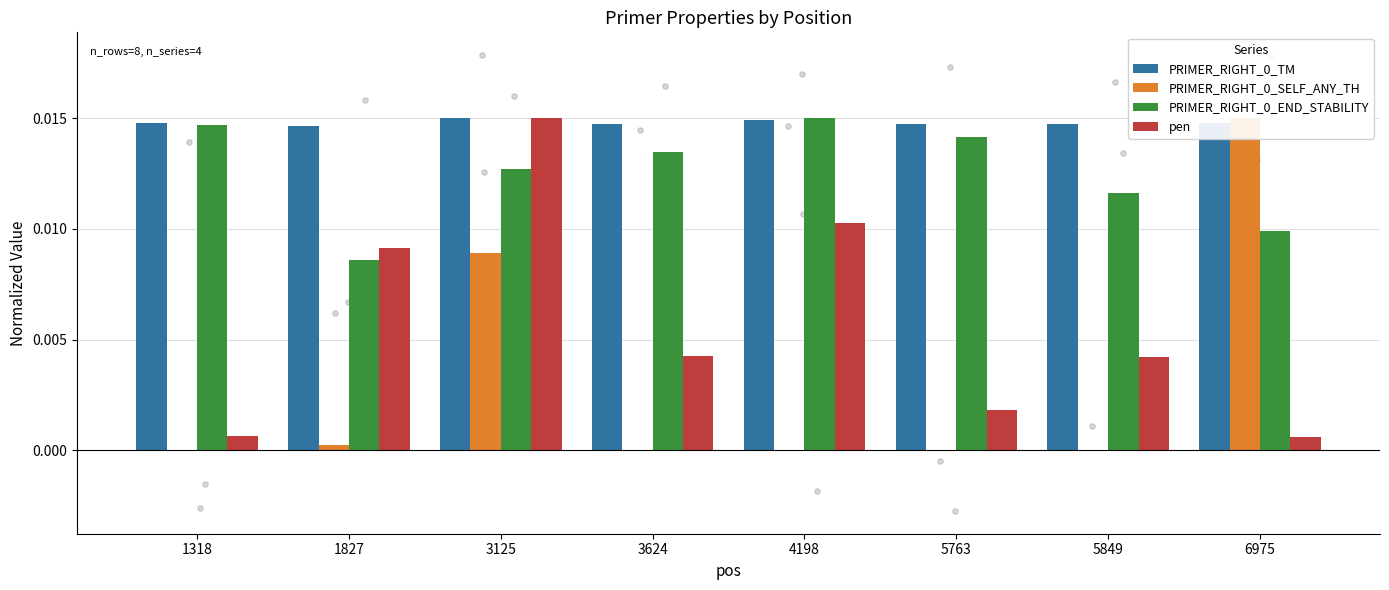

At how many categories does at least one series exceed 0?

8